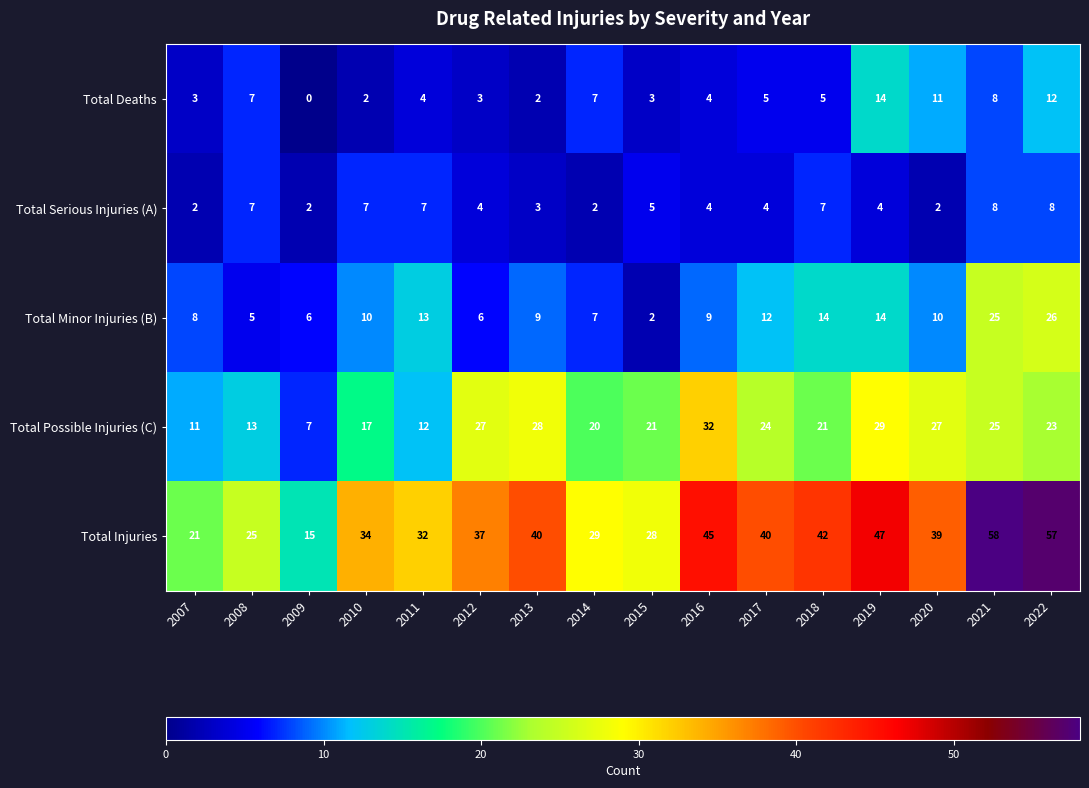

What is the lowest value of the Total Possible Injuries (C) series?

7